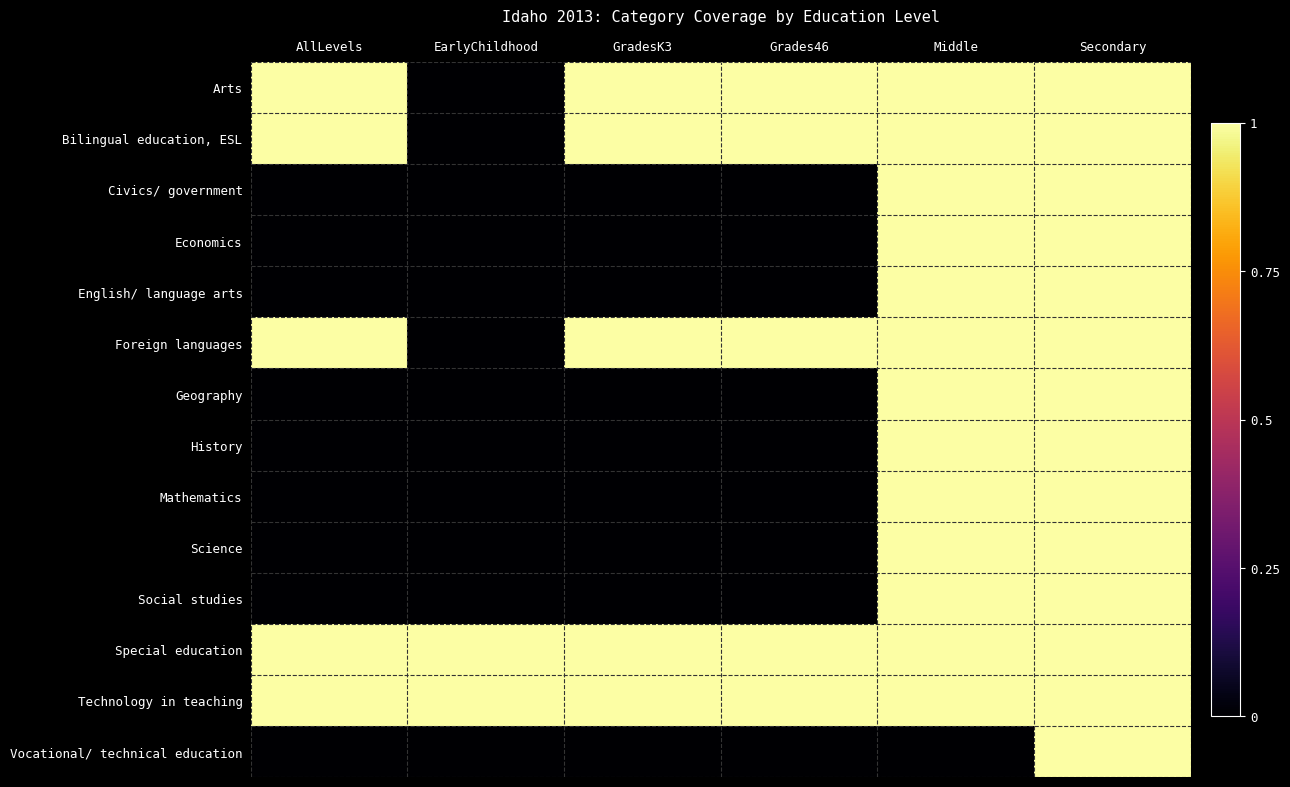

Which series has the largest total across all categories?

Special education